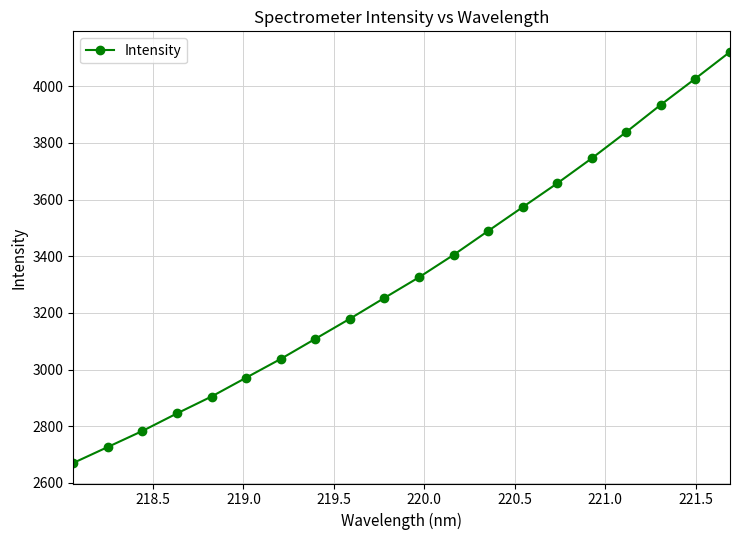

True or false: the data has more than 1 interior local peaks.

False